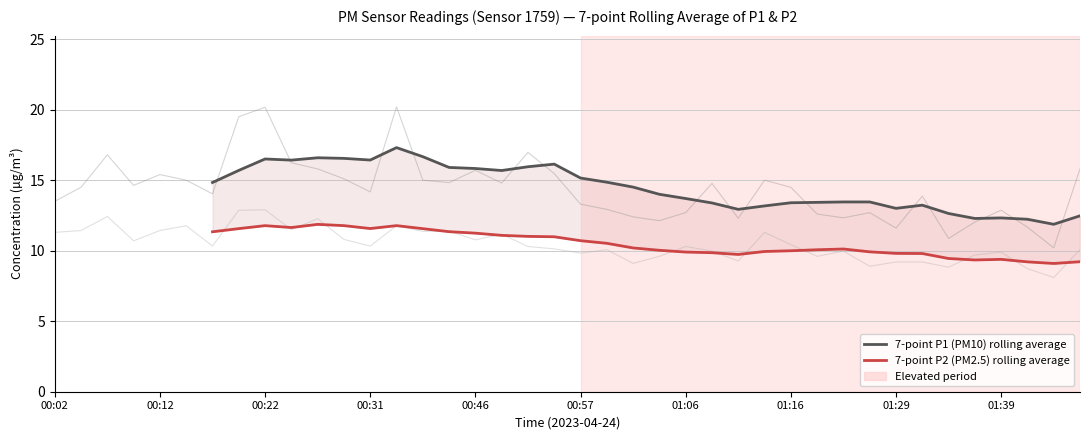

Rank the series at 00:22 from highest to lowest value.

7-point P1 (PM10) rolling average, 7-point P2 (PM2.5) rolling average